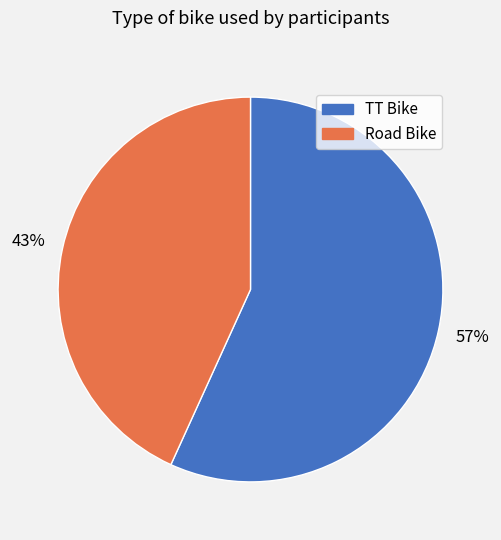

To the nearest percent, what is the combined percentage of TT Bike and Road Bike?

100%